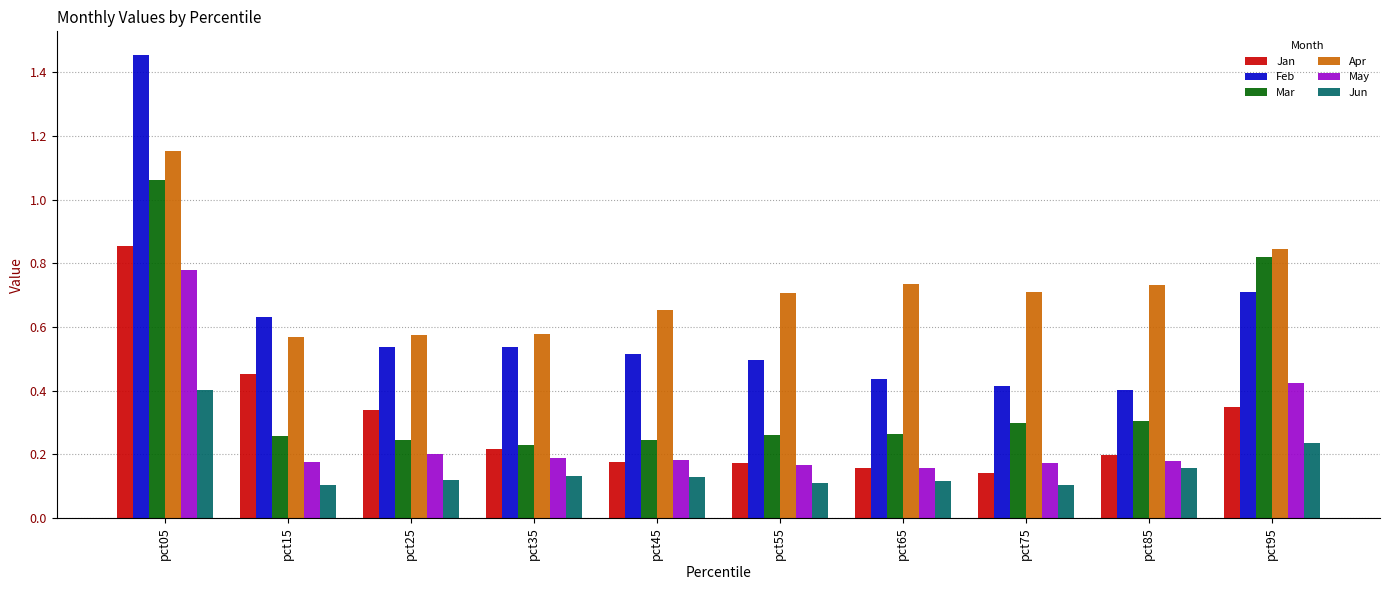

At which label does Apr reach its peak?

pct05